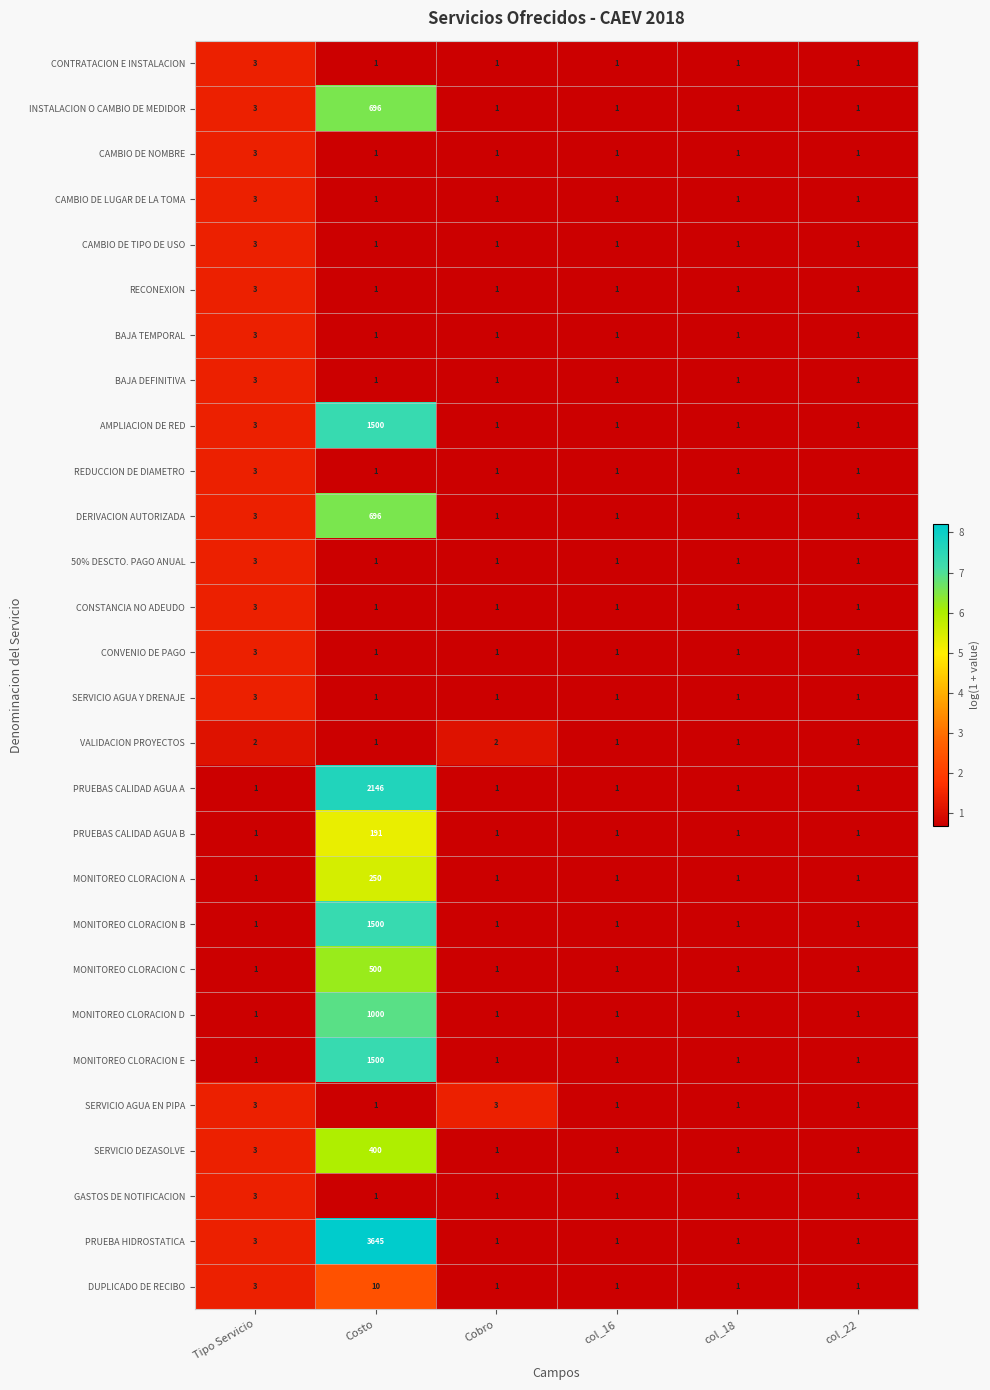

Which category has the highest value across all series?

Costo